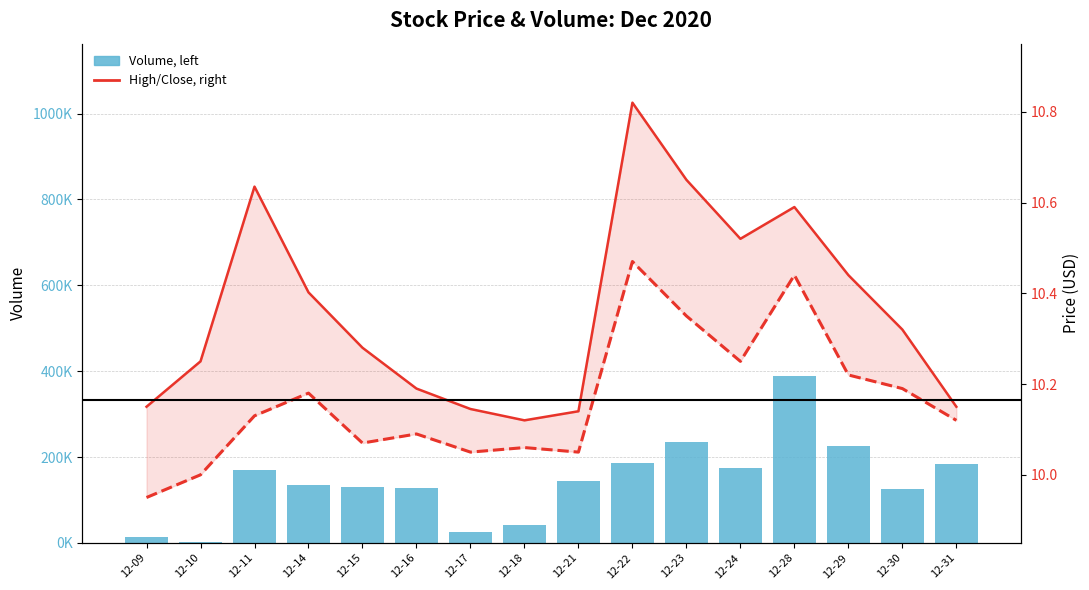

Reading left to right, extract all data points from this chart.

Volume, left: 12-09=12800.0	12-10=3000.0	12-11=170600.0	12-14=134100.0	12-15=129300.0	12-16=128900.0	12-17=25800.0	12-18=42300.0	12-21=144200.0	12-22=185300.0	12-23=235400.0	12-24=173700.0	12-28=387600.0	12-29=226600.0	12-30=124600.0	12-31=183900.0
High, right: 12-09=10.1	12-10=10.2	12-11=10.6	12-14=10.4	12-15=10.3	12-16=10.2	12-17=10.1	12-18=10.1	12-21=10.1	12-22=10.8	12-23=10.6	12-24=10.5	12-28=10.6	12-29=10.4	12-30=10.3	12-31=10.1
Close, right: 12-09=9.9	12-10=10.0	12-11=10.1	12-14=10.2	12-15=10.1	12-16=10.1	12-17=10.1	12-18=10.1	12-21=10.1	12-22=10.5	12-23=10.4	12-24=10.2	12-28=10.4	12-29=10.2	12-30=10.2	12-31=10.1